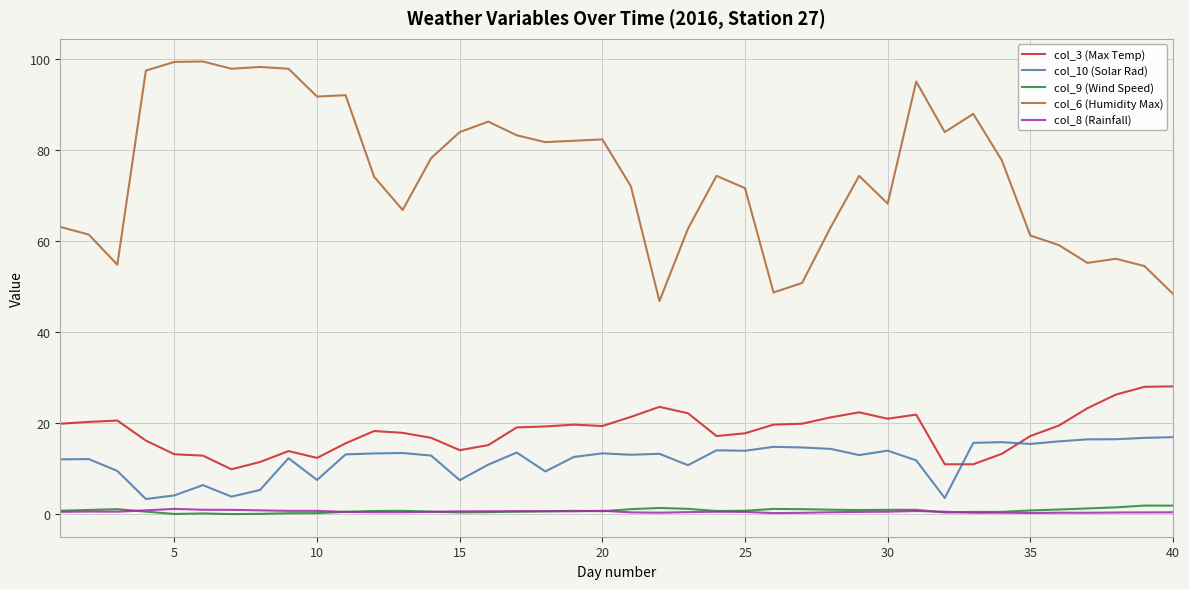

How many categories are shown in the chart?

40